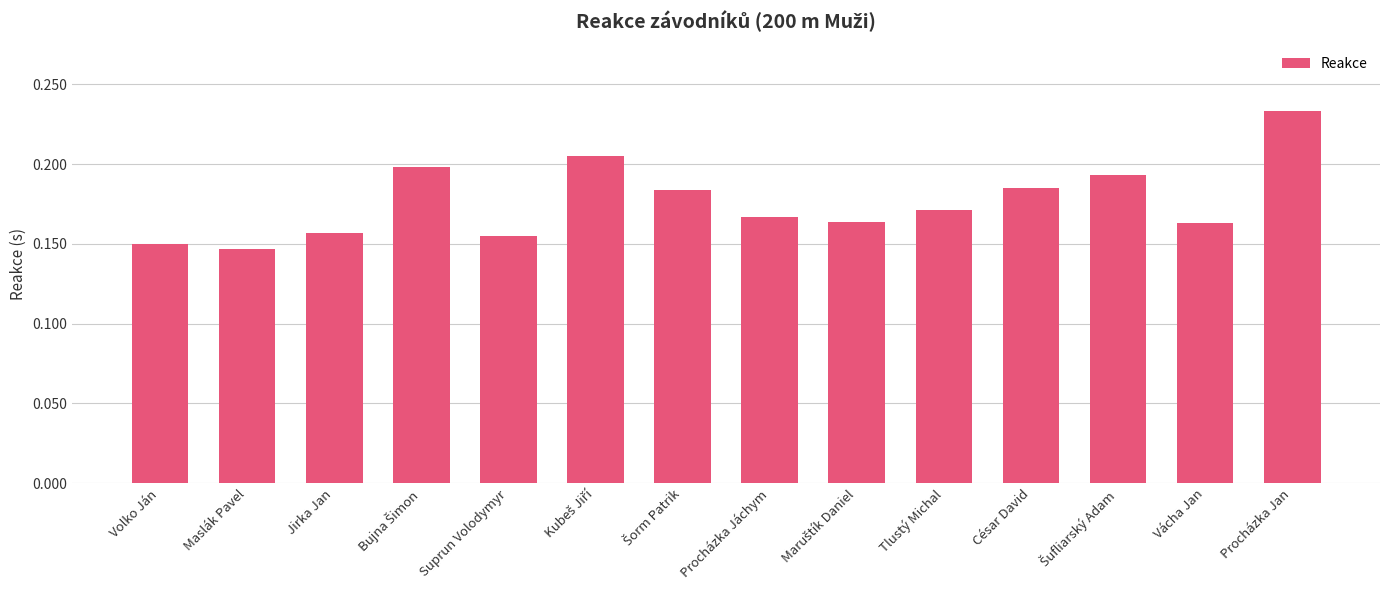

How many values are between 0 and 1?

14